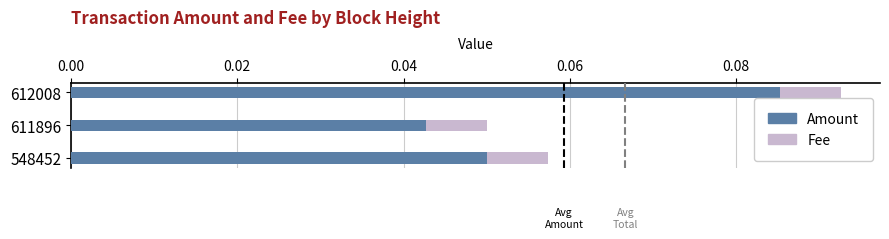

How many series are shown in this chart?

2